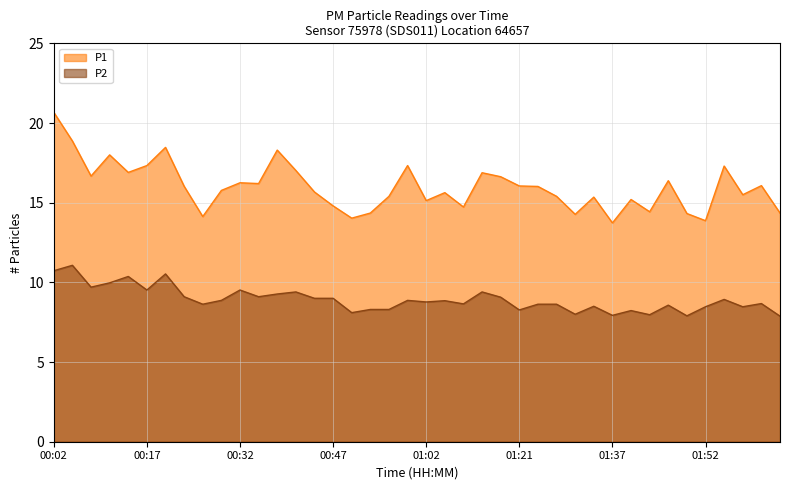

At which label is P1 closest to 17?

00:41